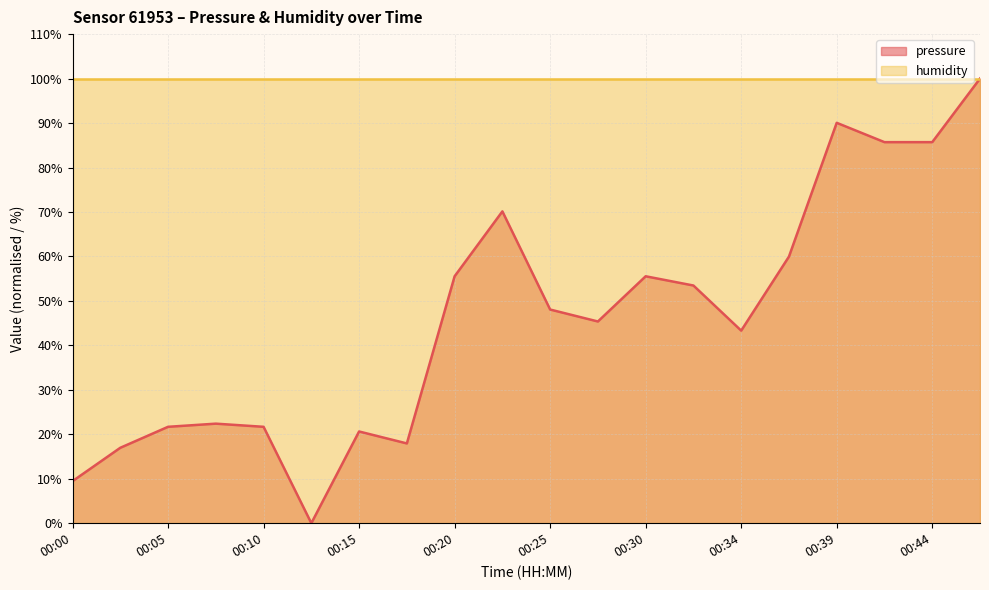

Does the chart have visible grid lines?

Yes